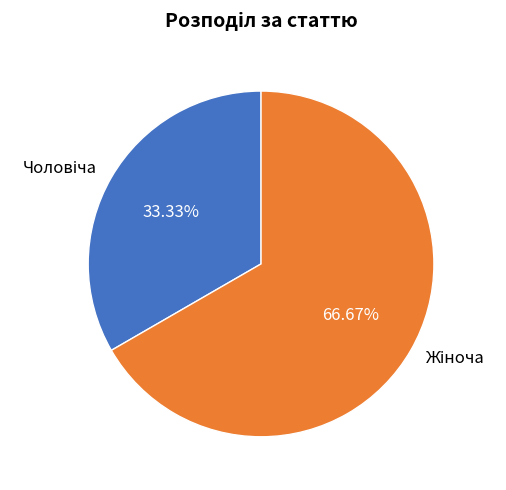

Is there a majority slice in this chart?

Yes